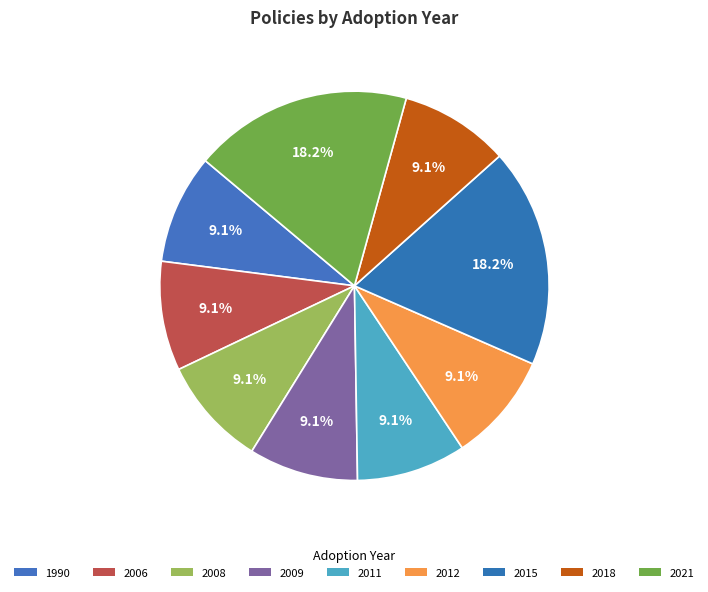

How many slices are in this pie chart?

9